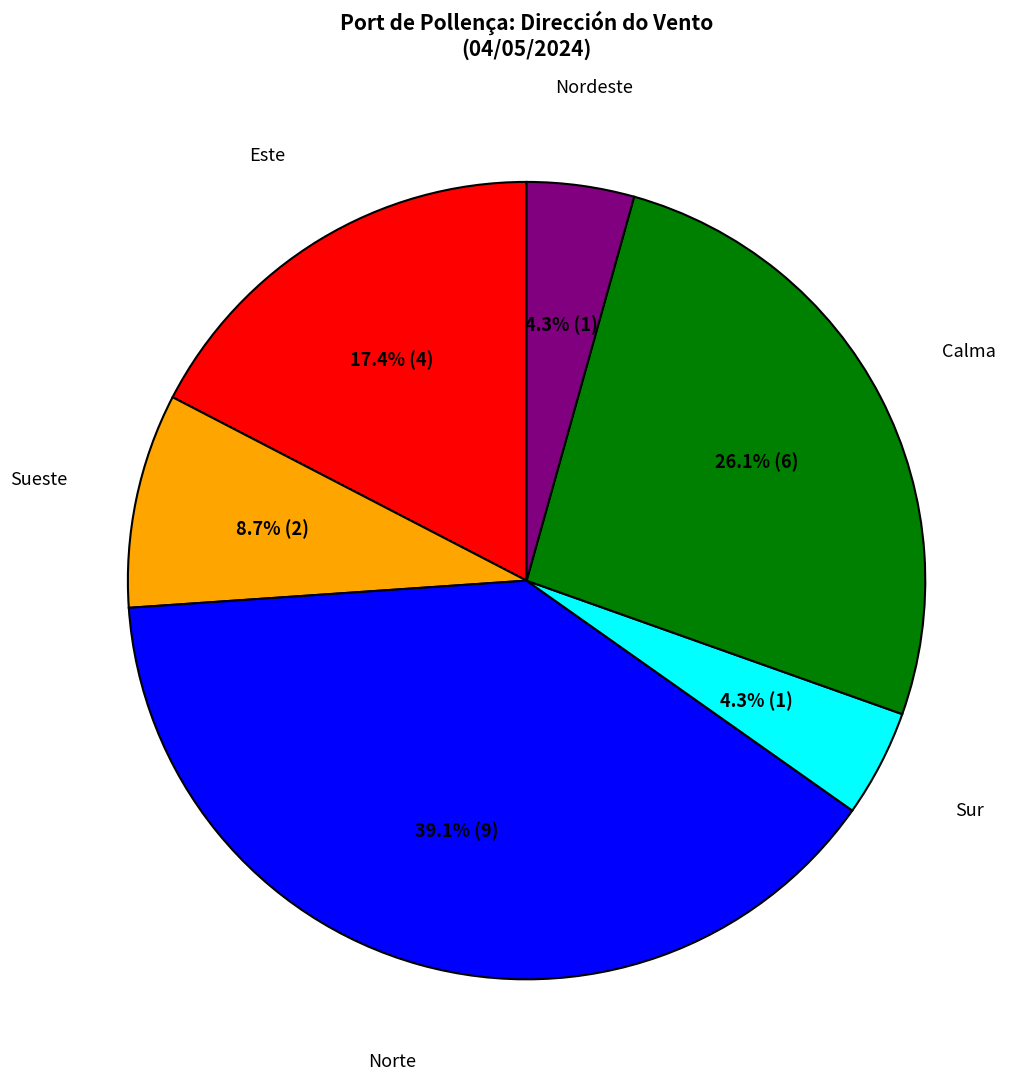

Is there any slice that represents more than half of the pie?

No